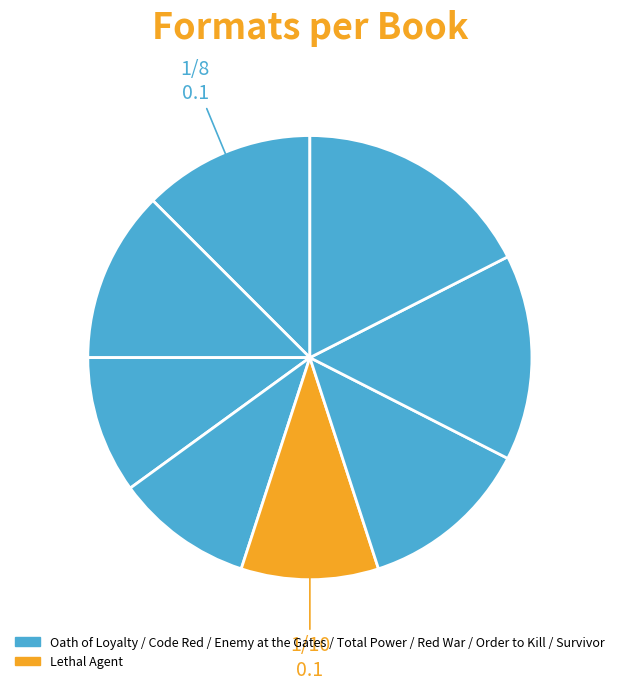

Count the number of slices in the pie.

8